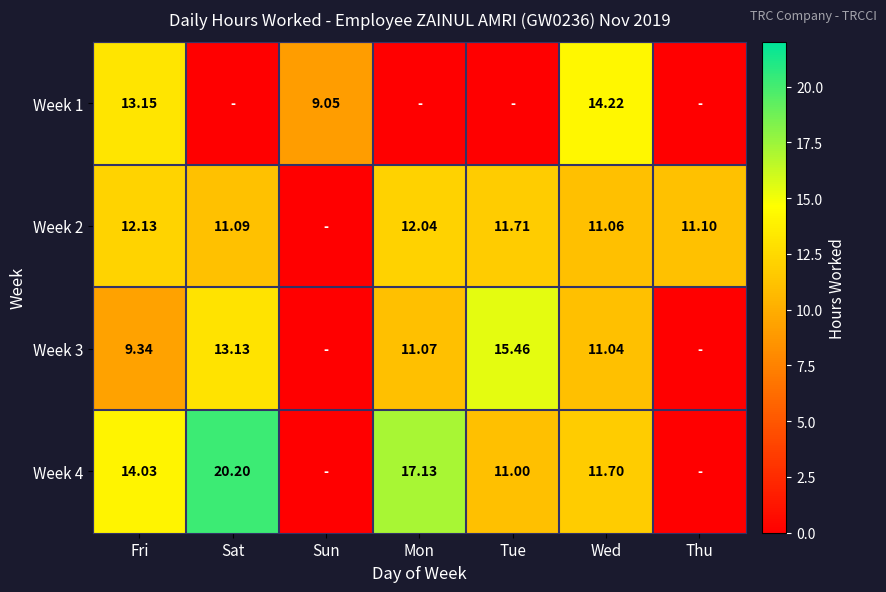

Is the value of Week 4 at Mon greater than the value of Week 2 at Sat?

Yes